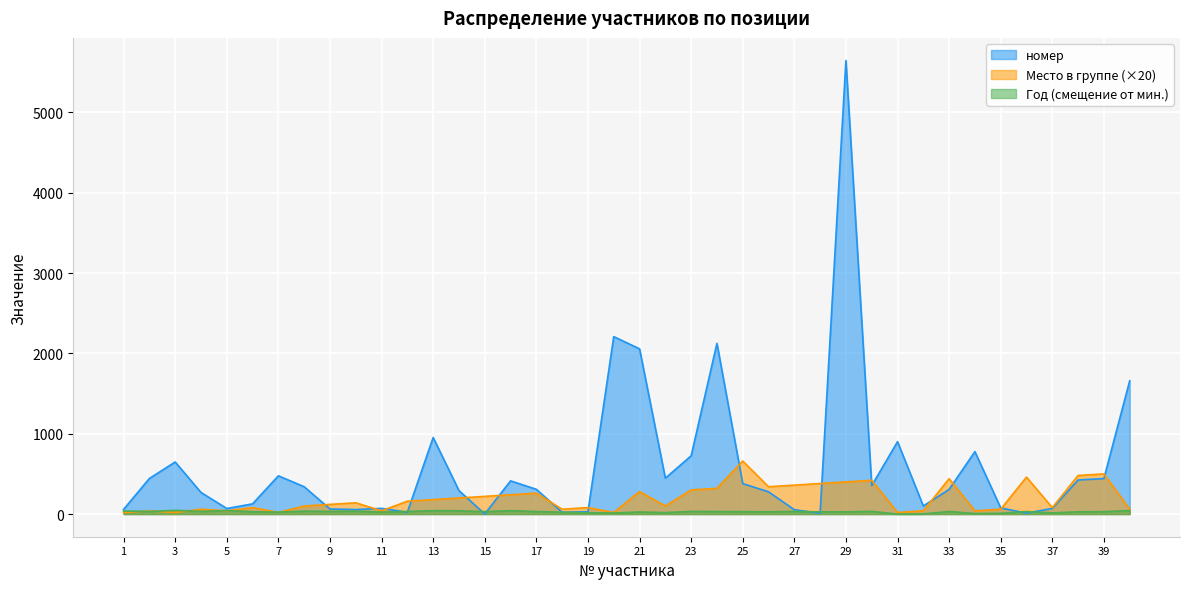

What is the sum of all Место в группе values?

7840